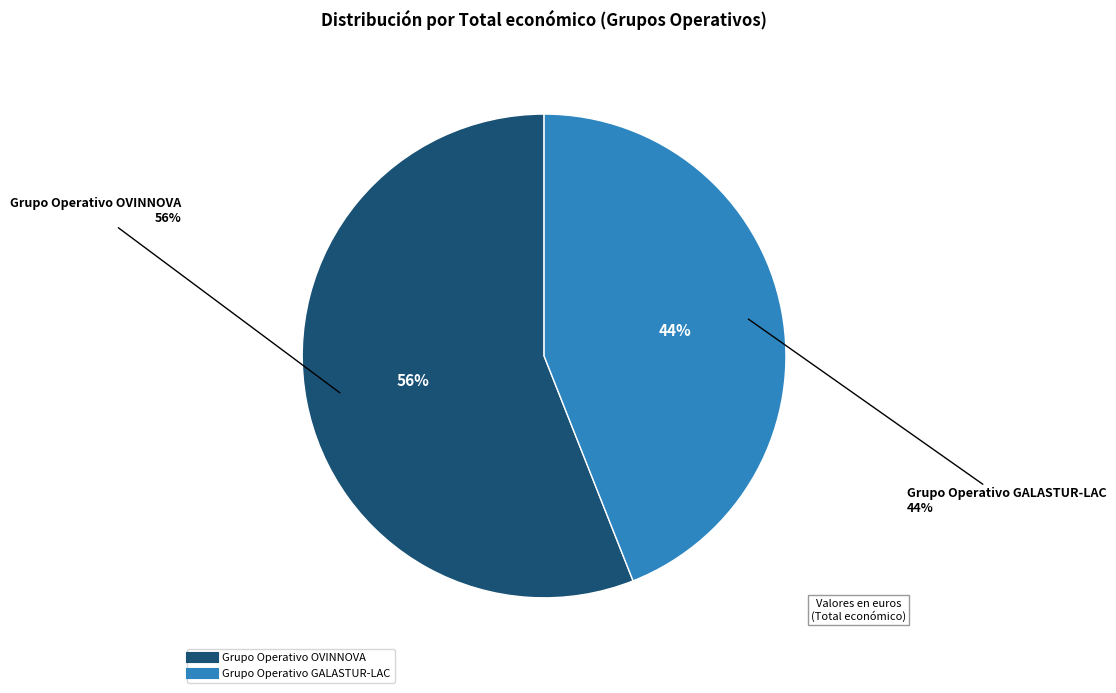

What portion of the pie excludes Grupo Operativo GALASTUR-LAC?

56.0%